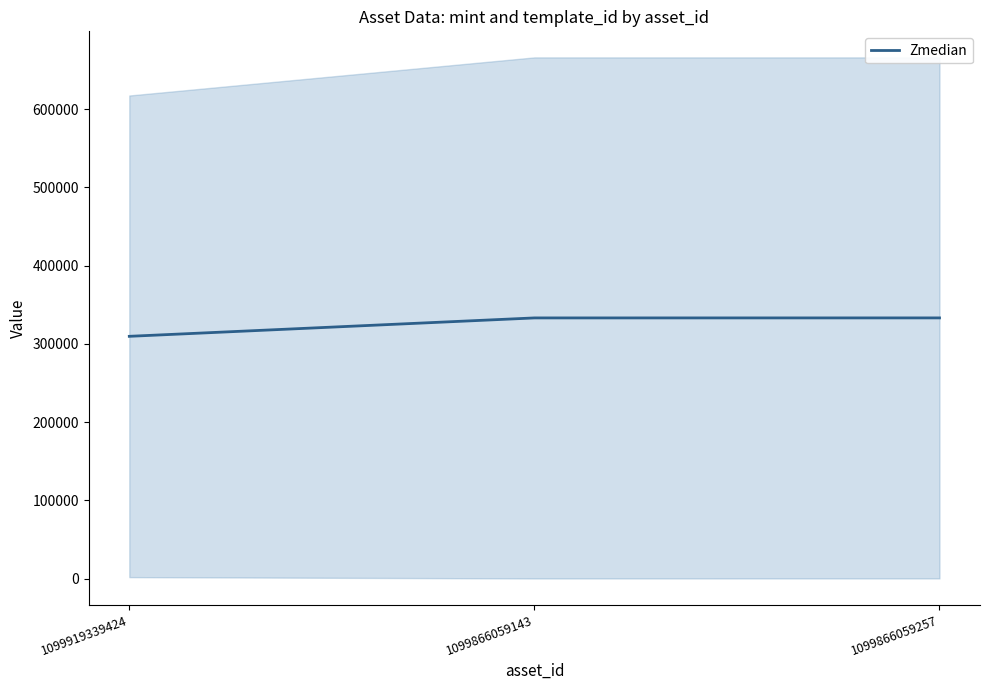

List the labels in order of value, largest first.

1099866059257, 1099866059143, 1099919339424